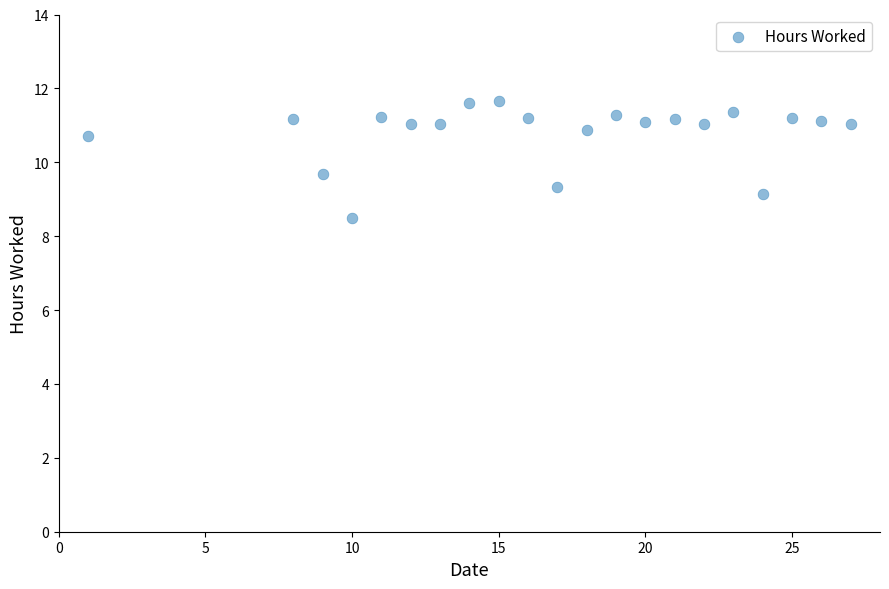

What Y value in the scatter plot is closest to 10?

9.7